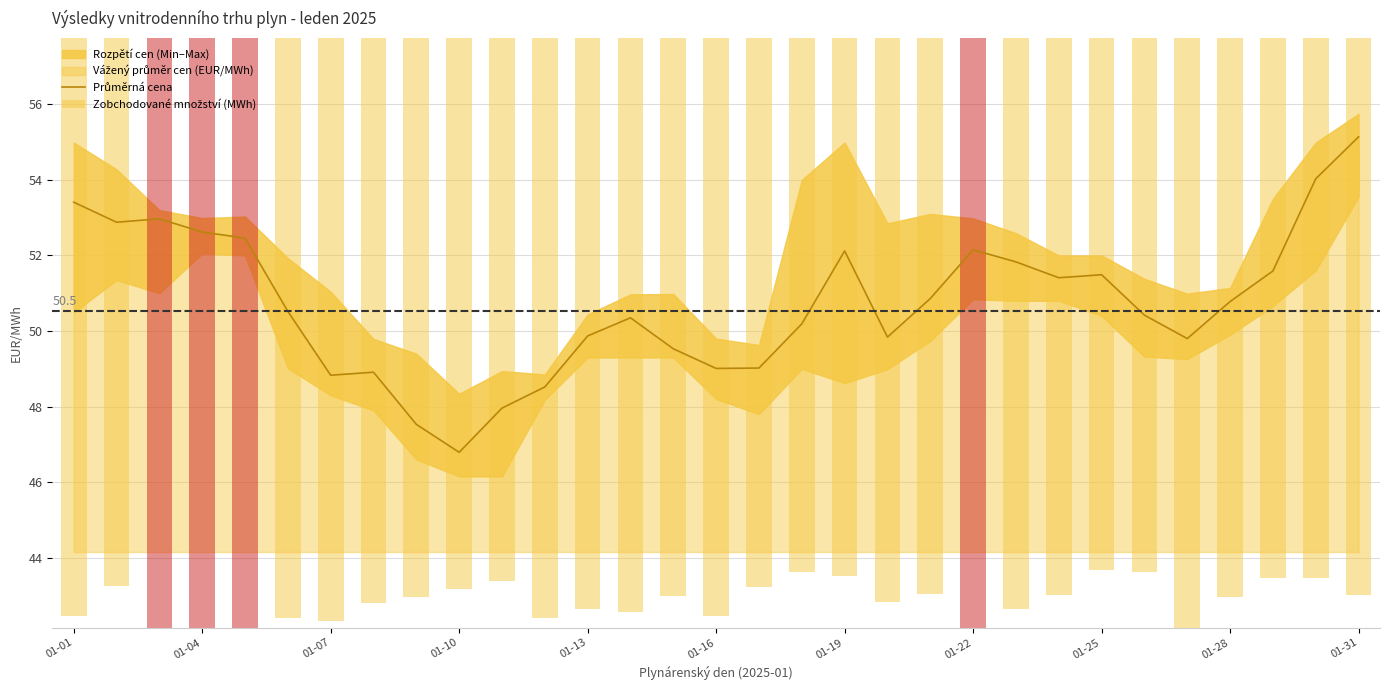

What is the greatest value displayed?

55.1